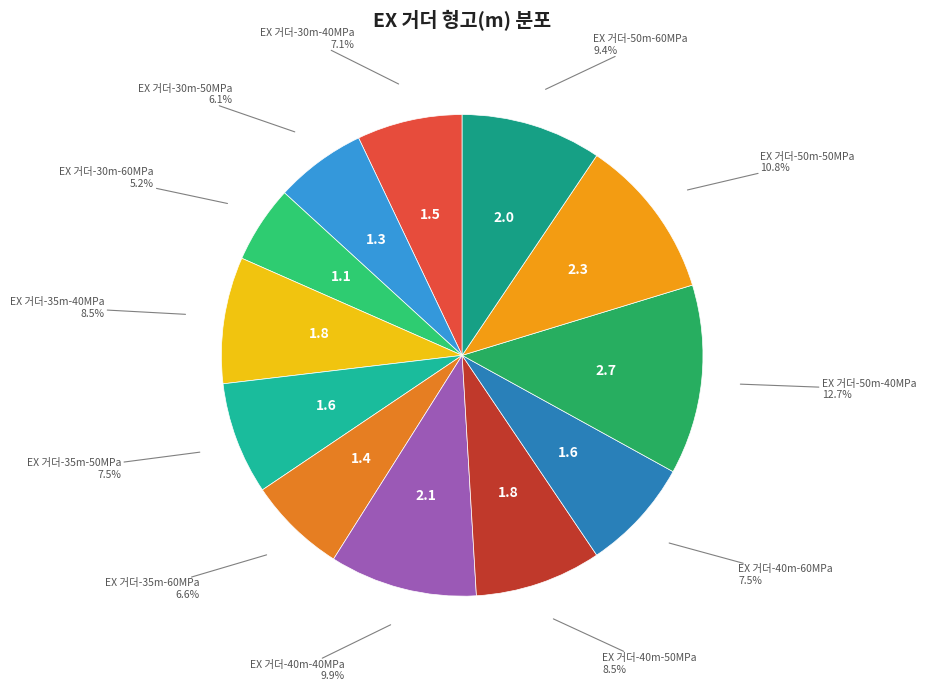

To the nearest percent, what is the combined percentage of EX 거더-40m-50MPa and EX 거더-35m-40MPa?

17%